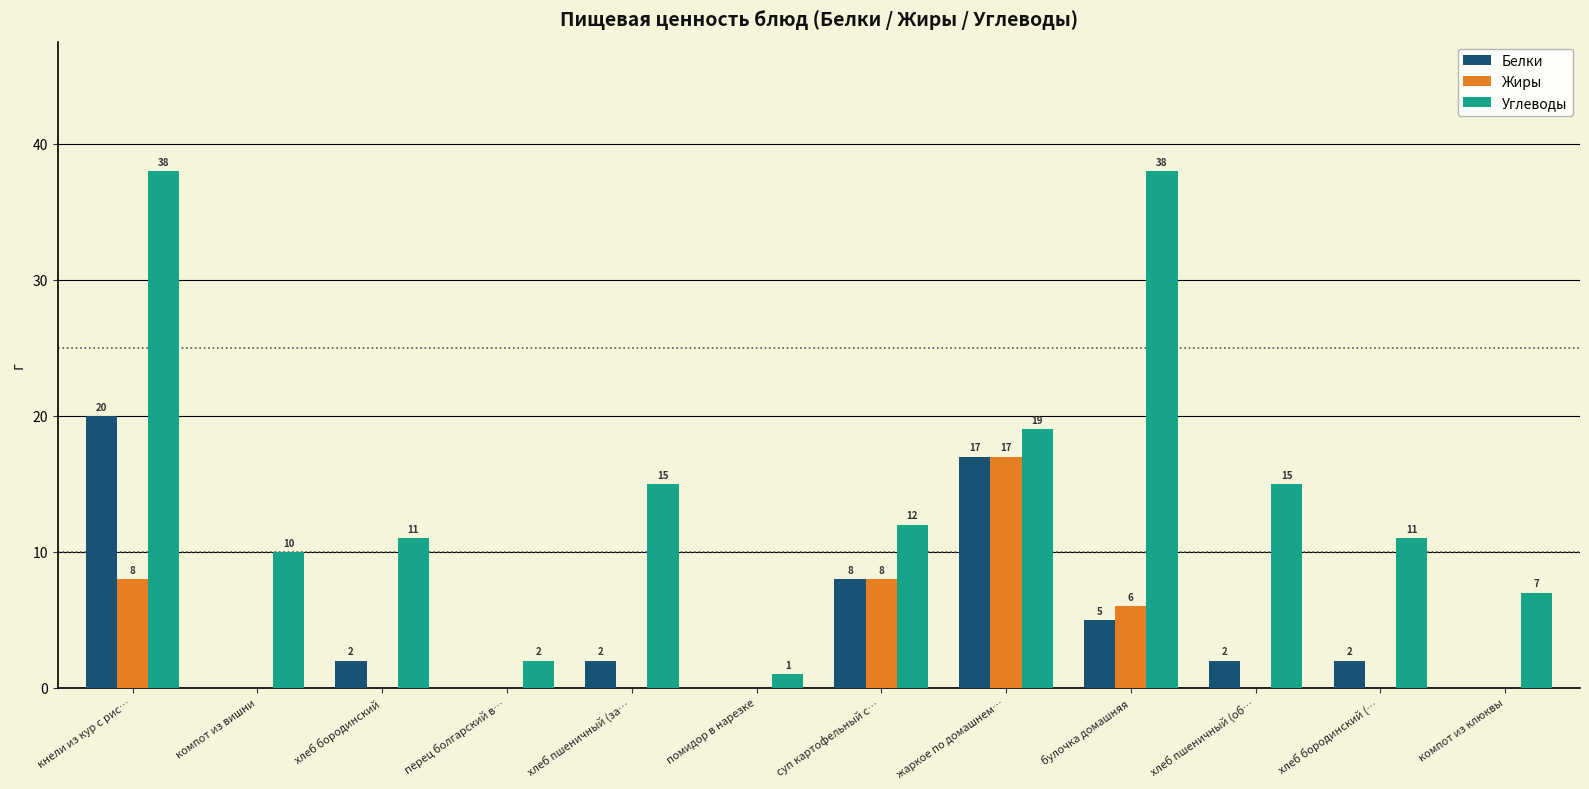

Reading left to right, transcribe all the data shown in this chart.

Белки: 20	0	2	0	2	0	8	17	5	2	2	0
Жиры: 8	0	0	0	0	0	8	17	6	0	0	0
Углеводы: 38	10	11	2	15	1	12	19	38	15	11	7